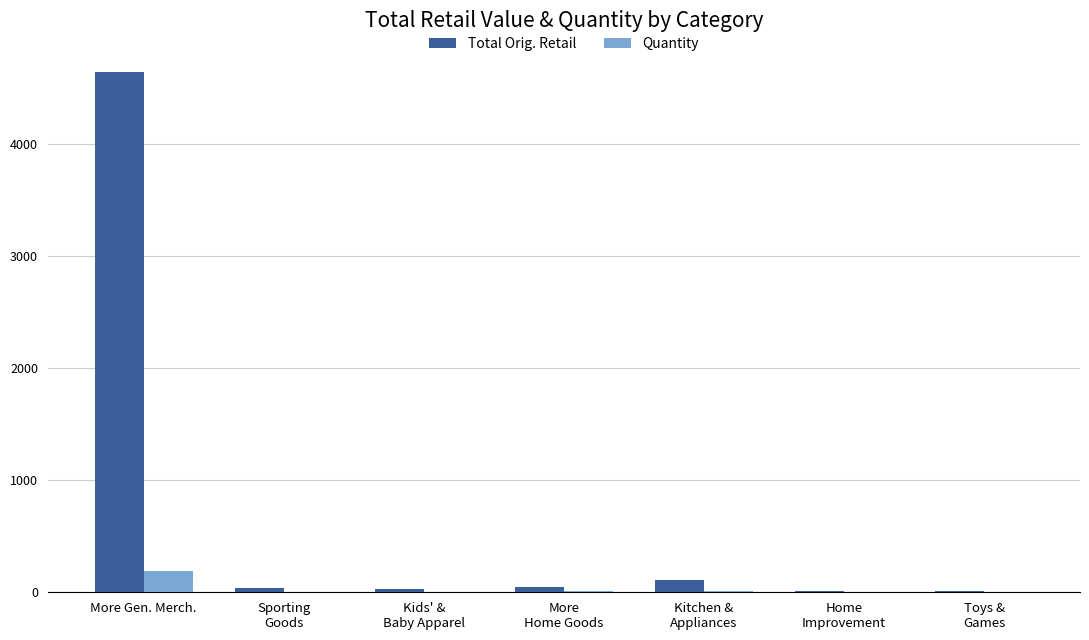

Which series has the largest total across all categories?

Total Orig. Retail